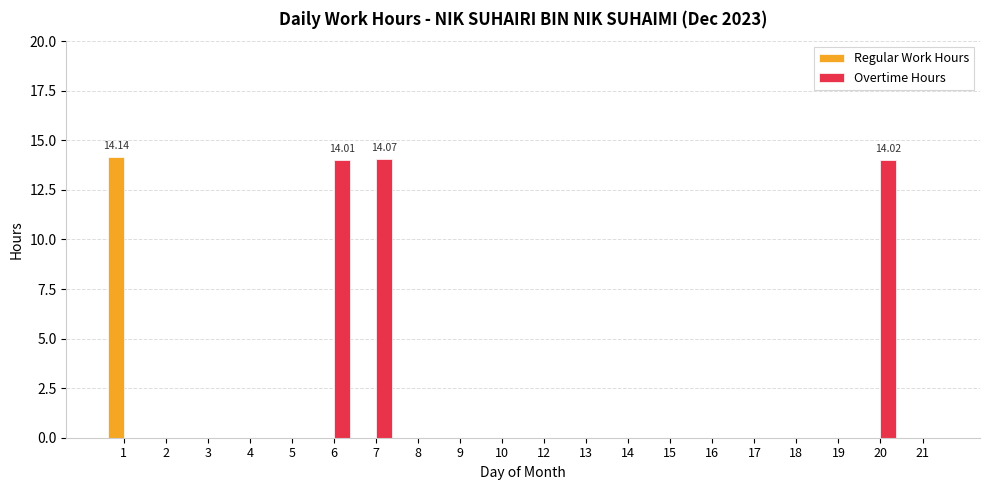

Is the value of Overtime Hours at 20 greater than the value of Regular Work Hours at 2?

Yes